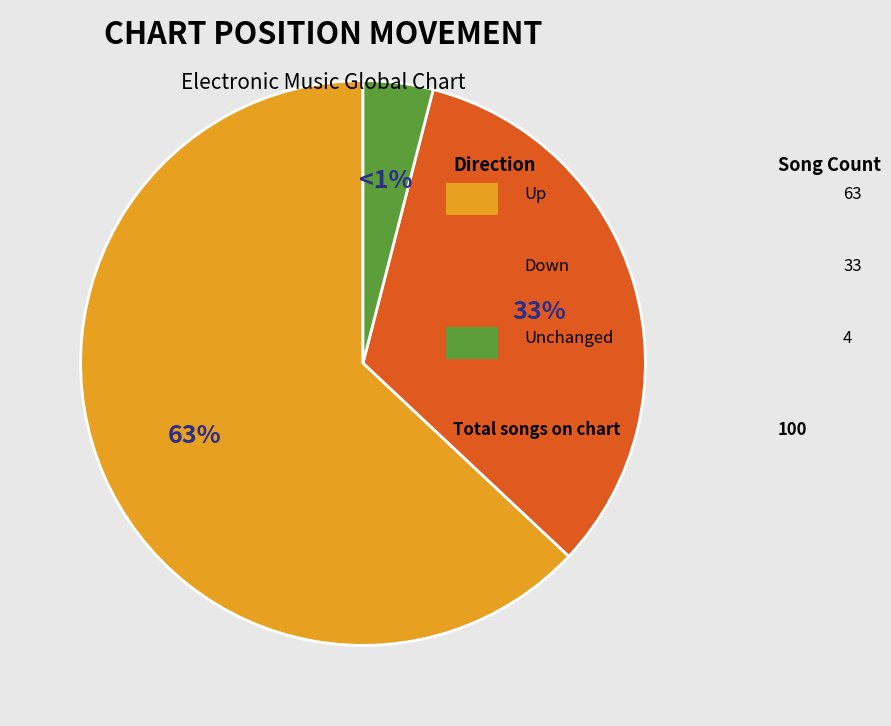

Is down the majority of the pie?

No